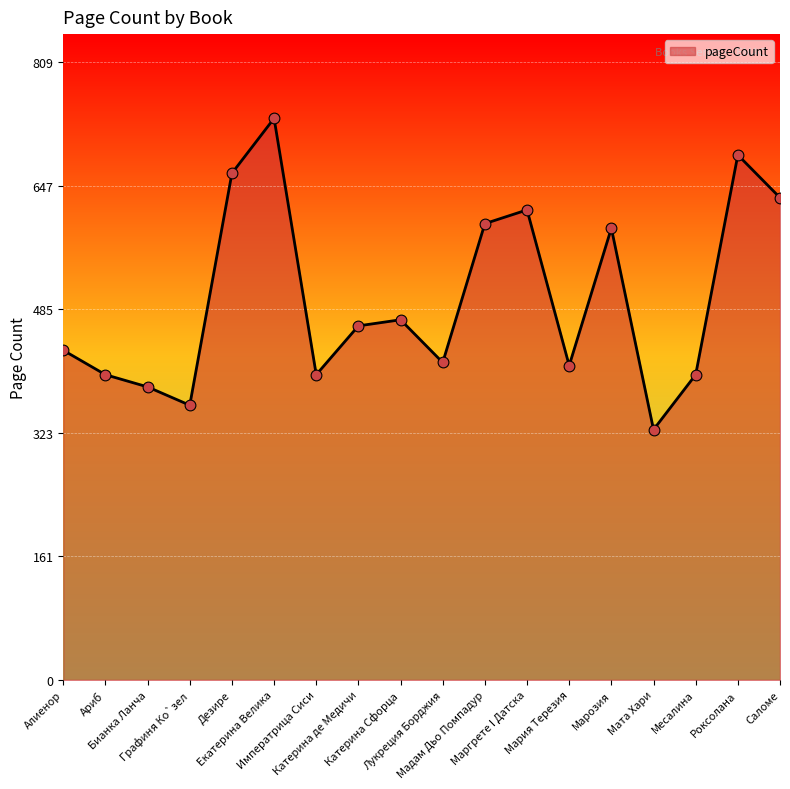

What is the ratio of the value at Катерина Сфорца to the value at Месалина?

1.2